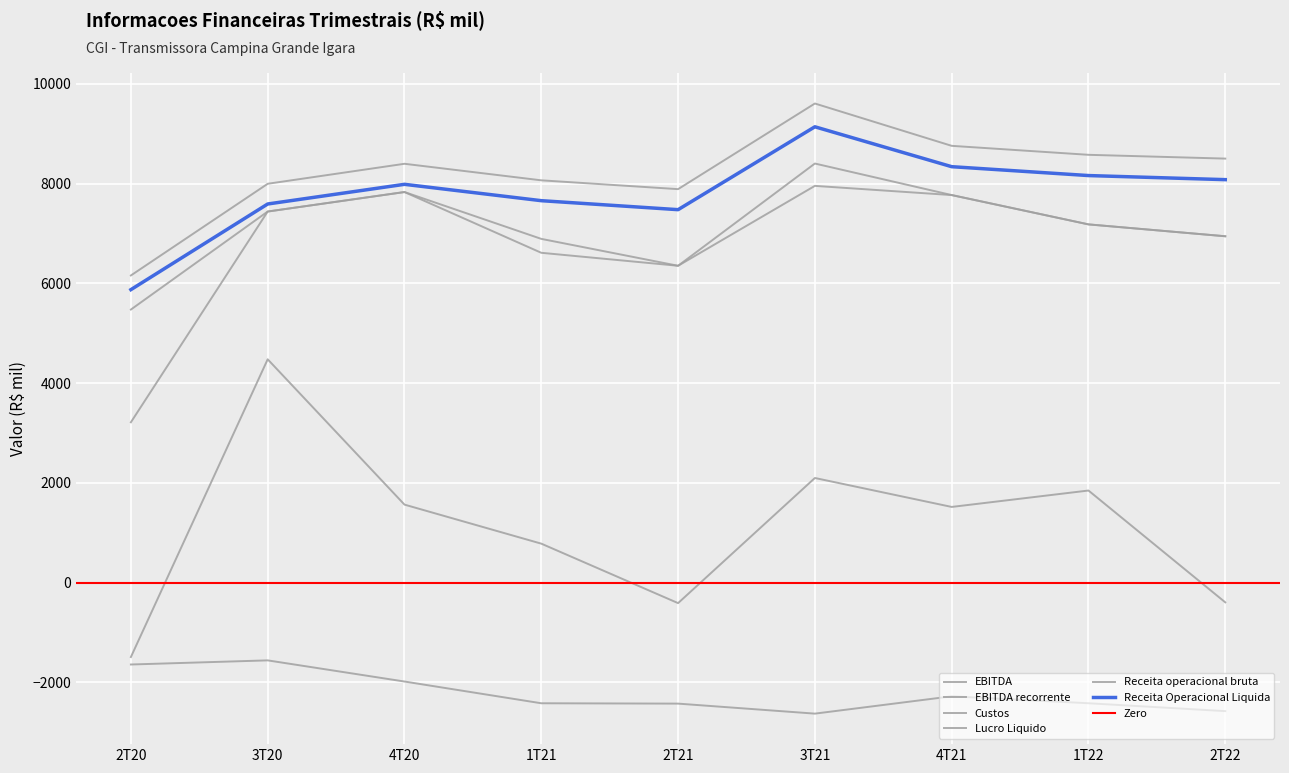

What is the difference between the maximum and minimum values in the Receita operacional bruta series?

3447.6